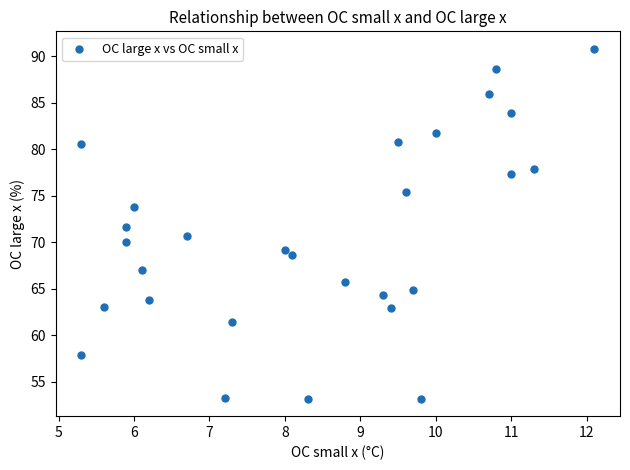

What is the range of Y values (max minus min)?

37.6